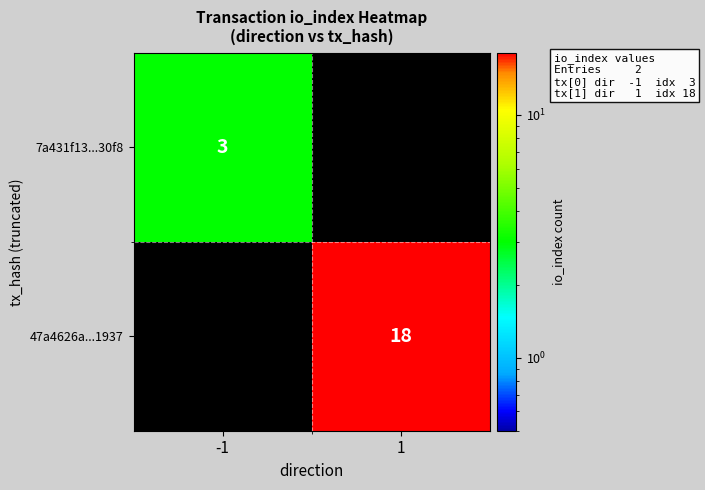

Which category has the highest value across all series?

1